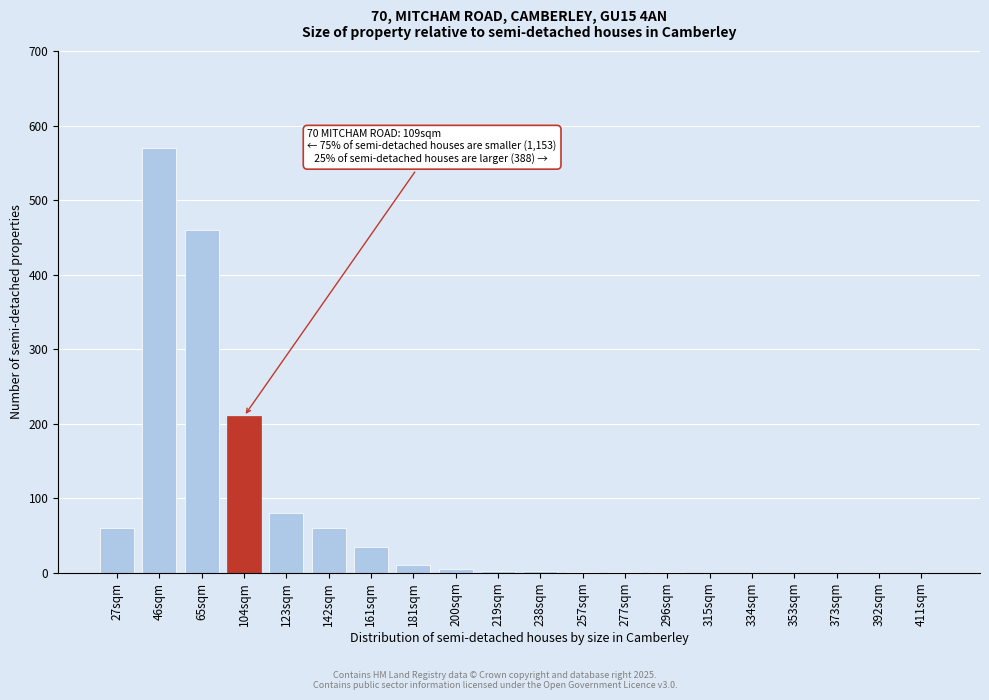

The value at 353sqm is 0. True or false?

True